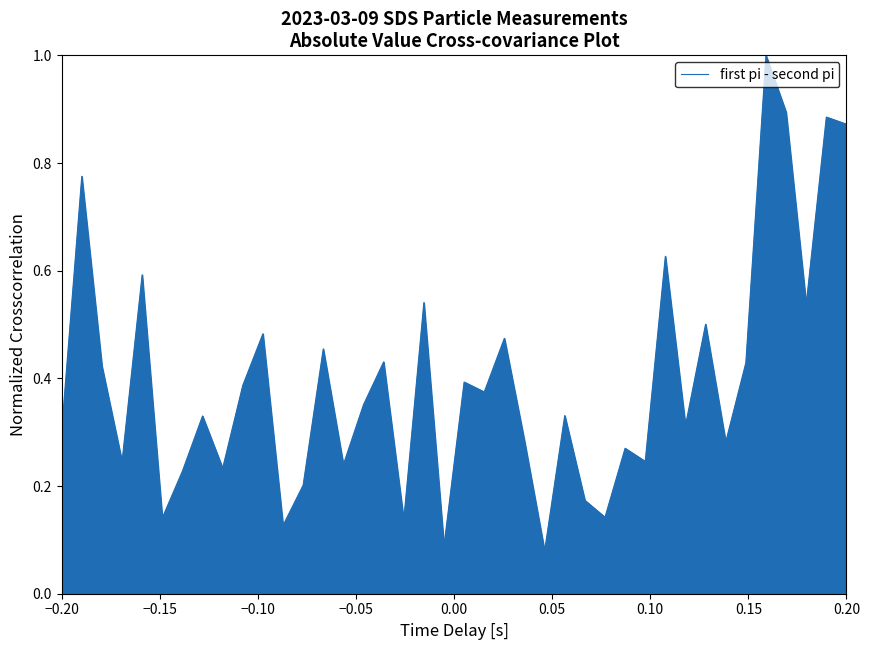

What is the minimum value shown in the chart?

0.1